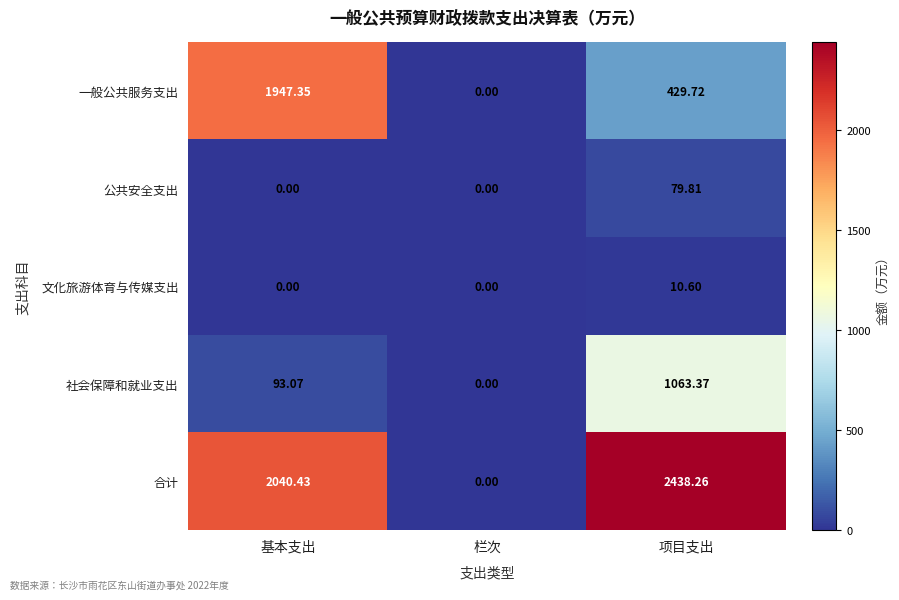

What is the greatest value displayed?

2438.3